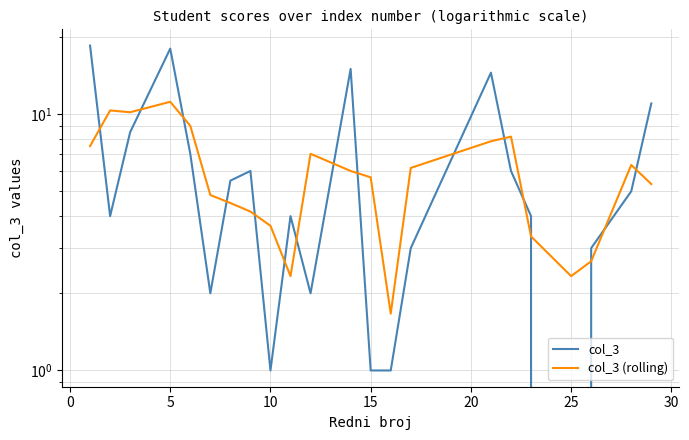

How many data points in col_3 (rolling) are less than 6?

11